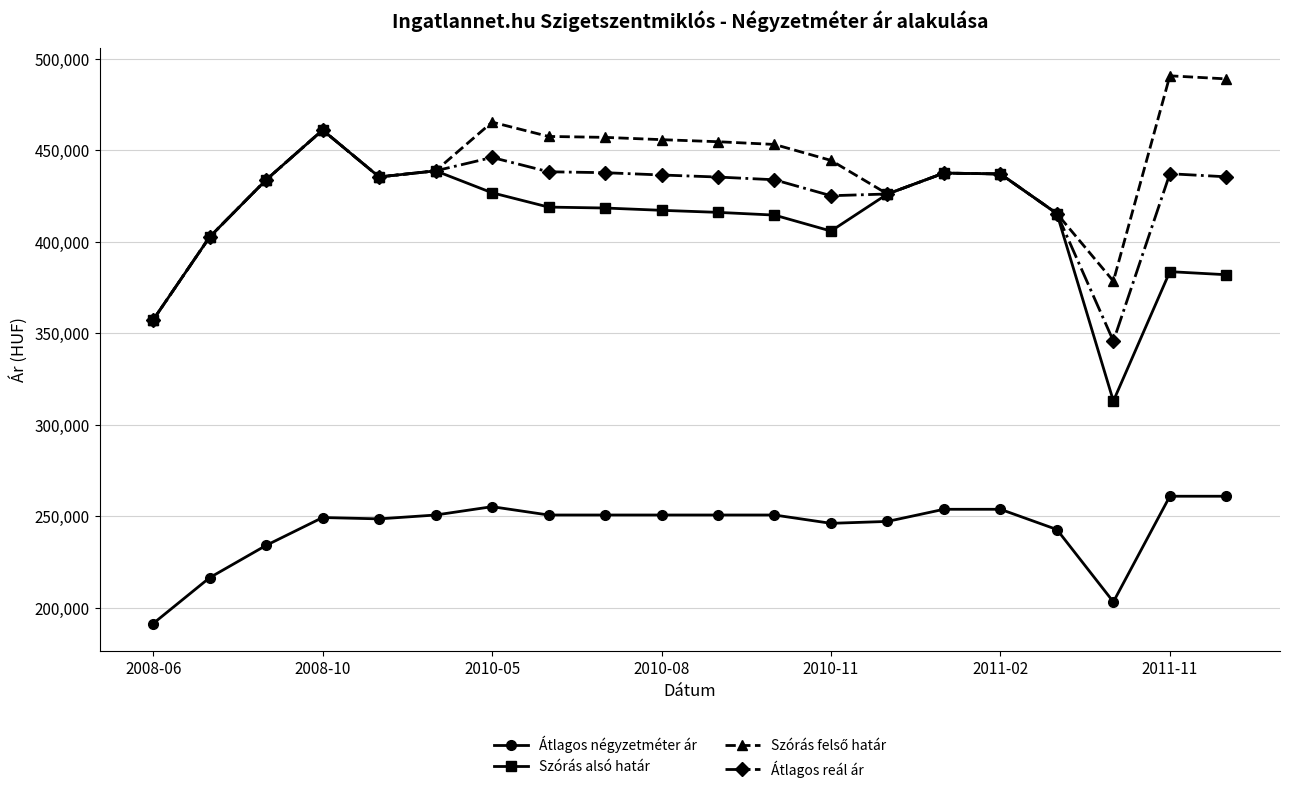

True or false: Átlagos négyzetméter ár and Átlagos reál ár cross at least once.

False